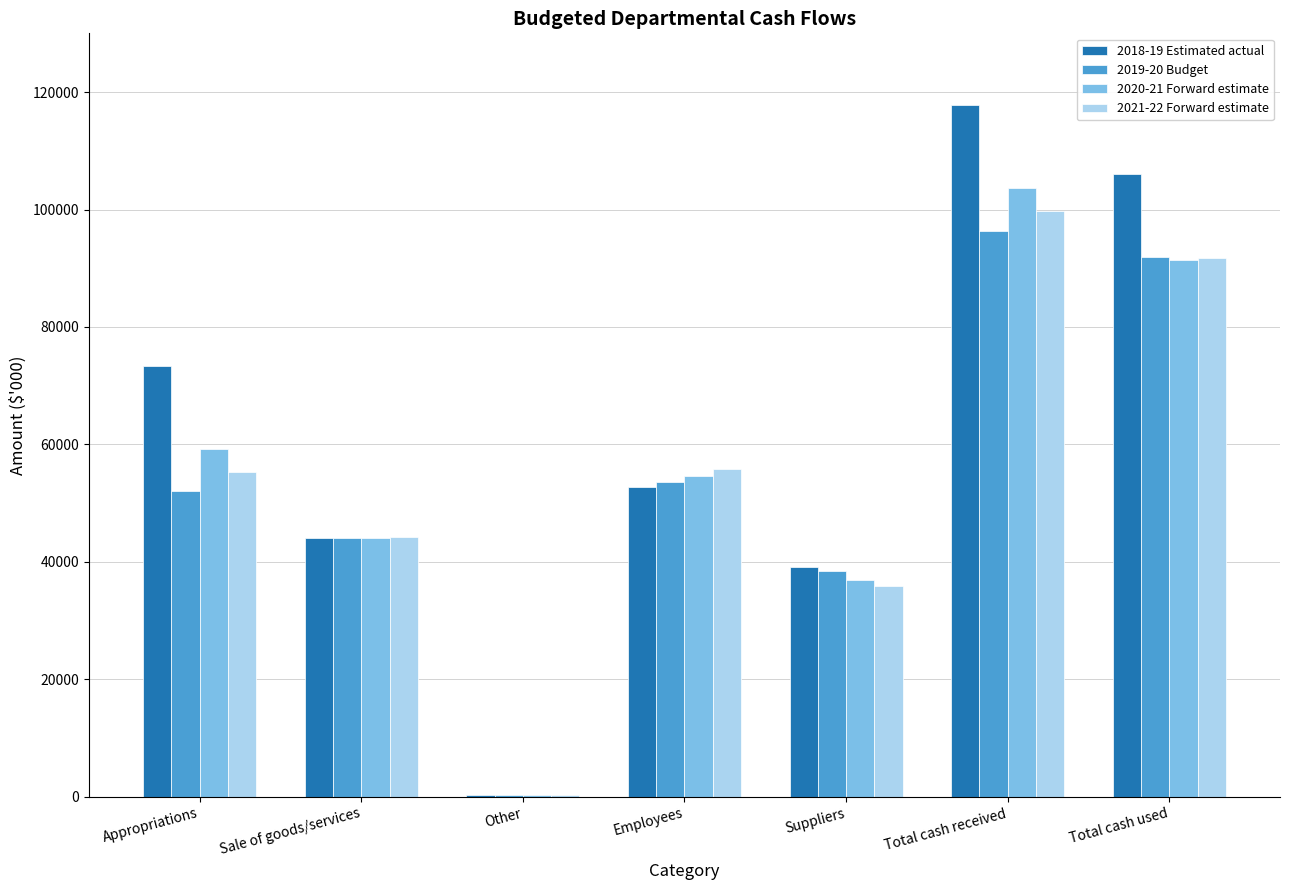

Is the value of 2019-20 Budget at Employees greater than the value of 2018-19 Estimated actual at Total cash used?

No